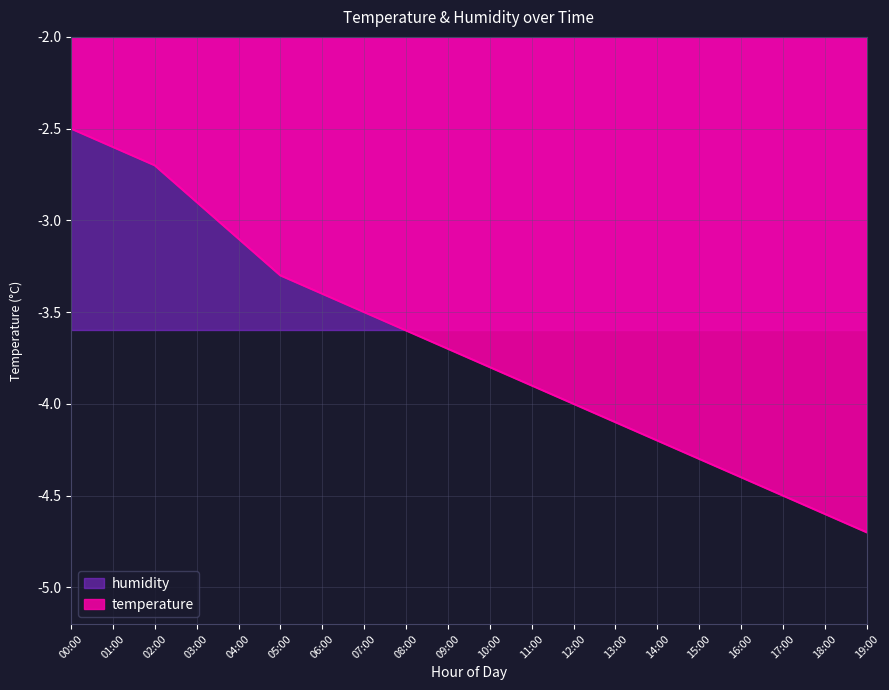

True or false: there are more than 0 points higher than both neighbors.

False